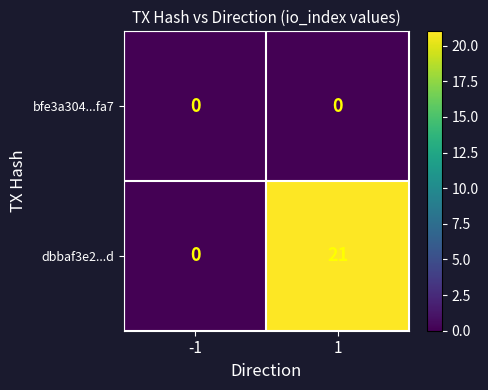

Rank the series by their average value, from lowest to highest.

bfe3a304...fa7, dbbaf3e2...d